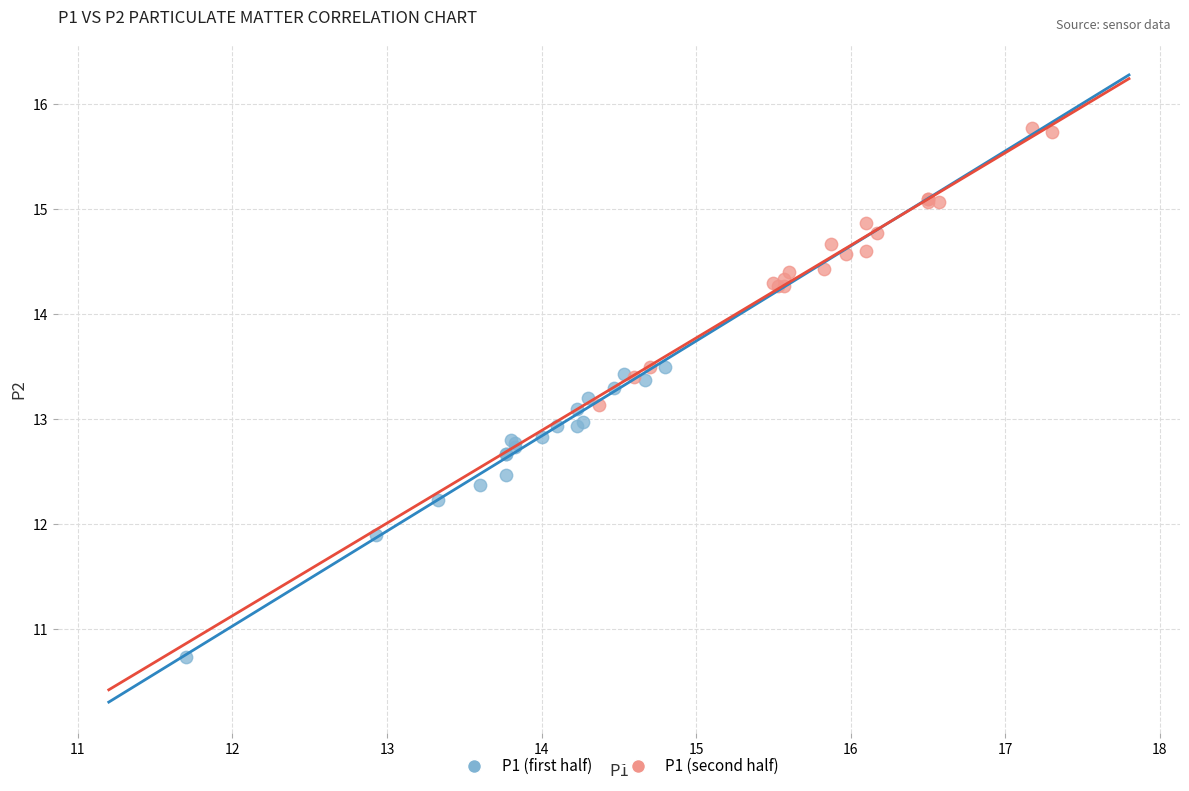

Which series reaches the maximum Y coordinate?

P1 (second half)